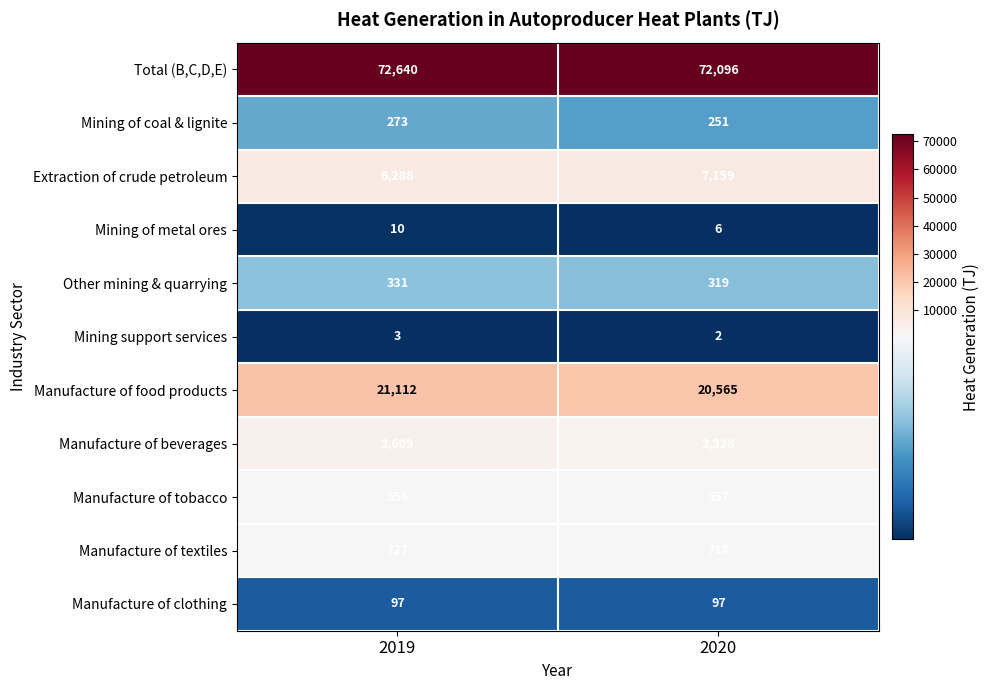

The value of Manufacture of clothing at 2020 is 23. True or false?

False